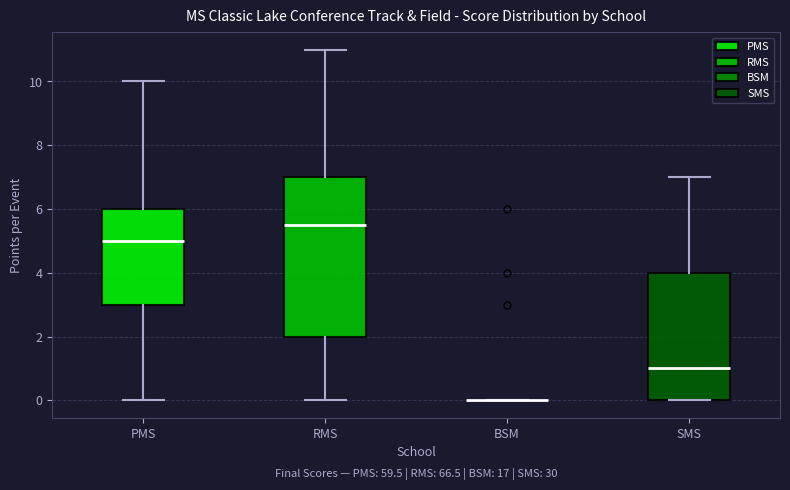

Reading left to right, read every box against the y-axis: the position of its median line, the range the box covers, and the ends of its whiskers. The values are not printed on the chart, so give them approximately, as read against the axis.

PMS: median 5.0, box 3.0 to 6.0, whiskers 0.0 to 10.0
RMS: median 5.6, box 2.0 to 7.0, whiskers 0.0 to 11.0
BSM: box collapsed to a line at 0.0, whiskers 0.0 to 0.0
SMS: median 1.0, box 0.0 to 4.0, whiskers 0.0 to 7.0